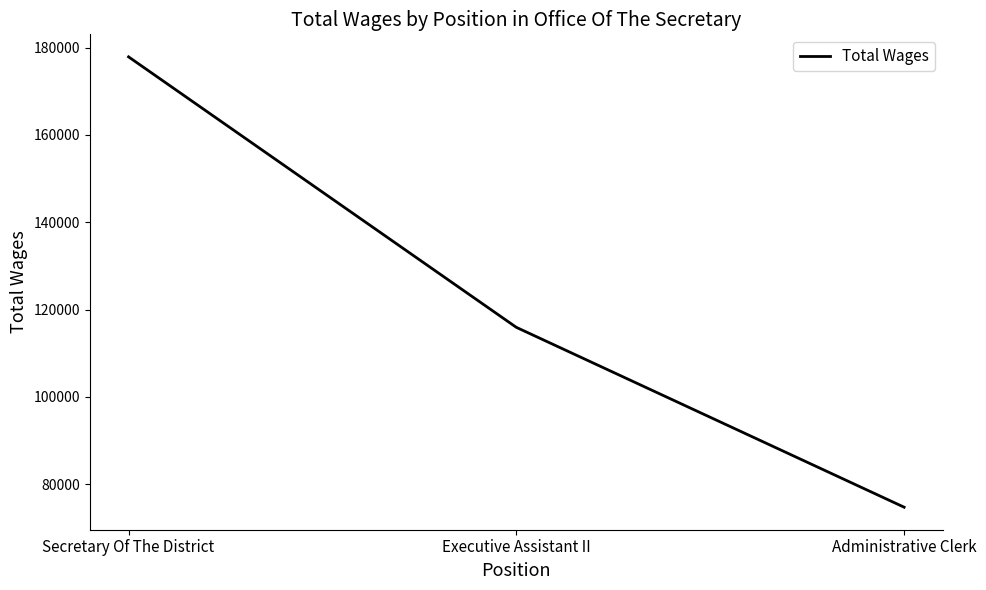

Does the chart have visible grid lines?

No